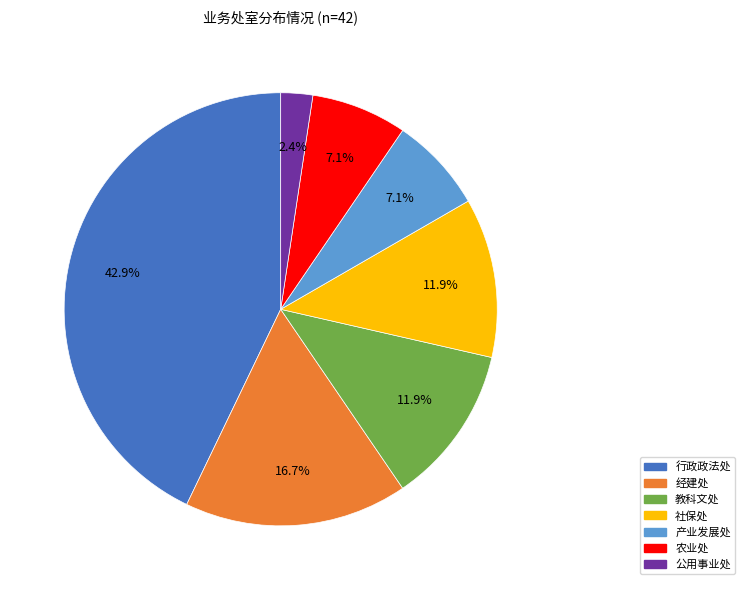

Which category has the biggest portion of the pie?

行政政法处